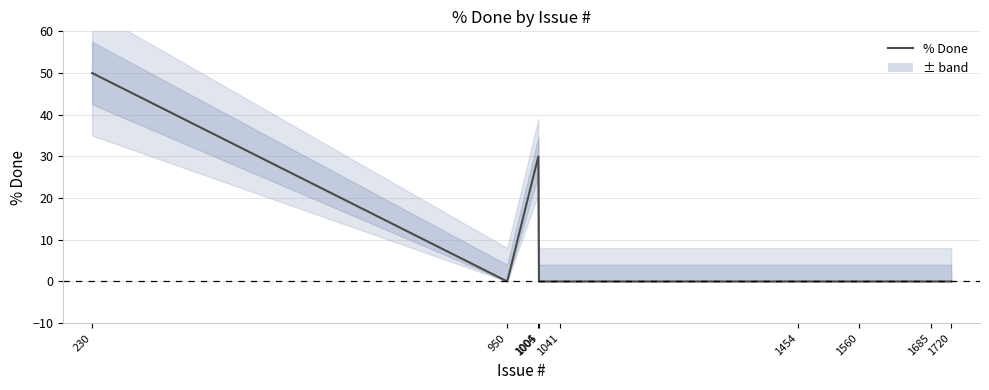

Reading left to right, extract all data points from this chart.

50	0	30	0	0	0	0	0	0